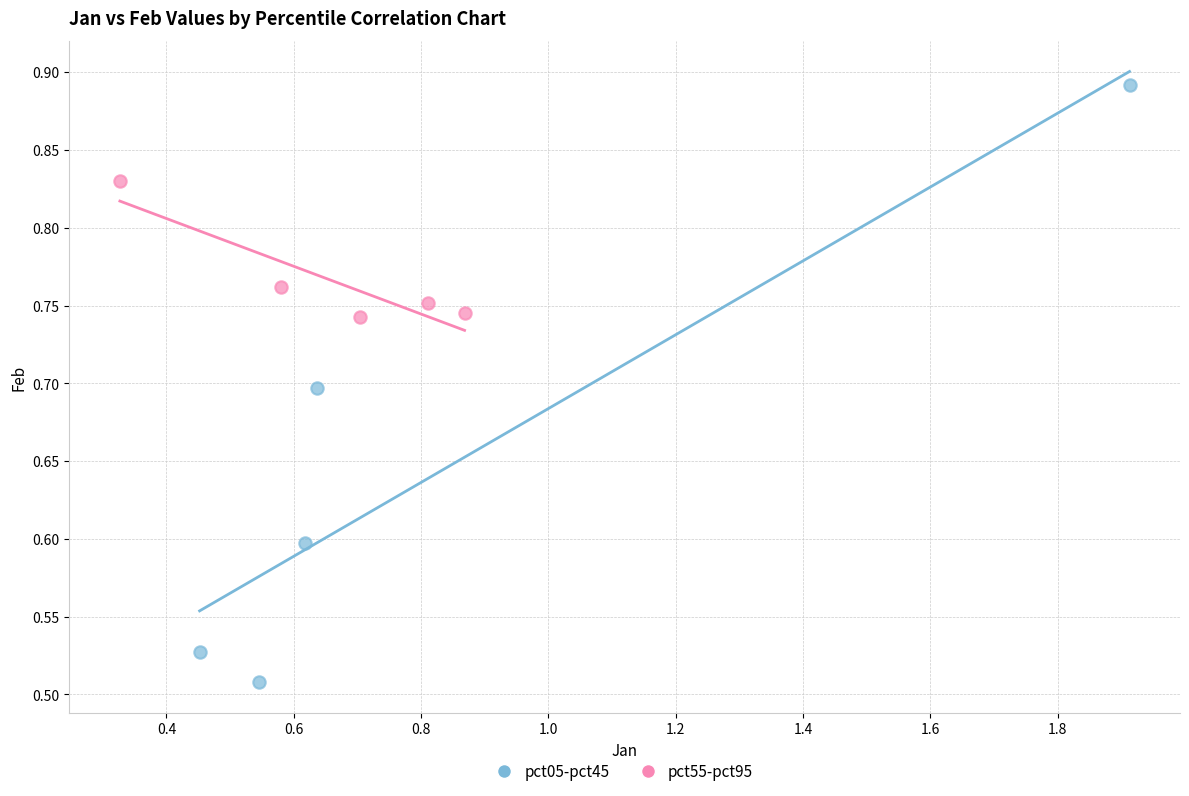

Which series reaches the minimum Y coordinate?

pct05-pct45